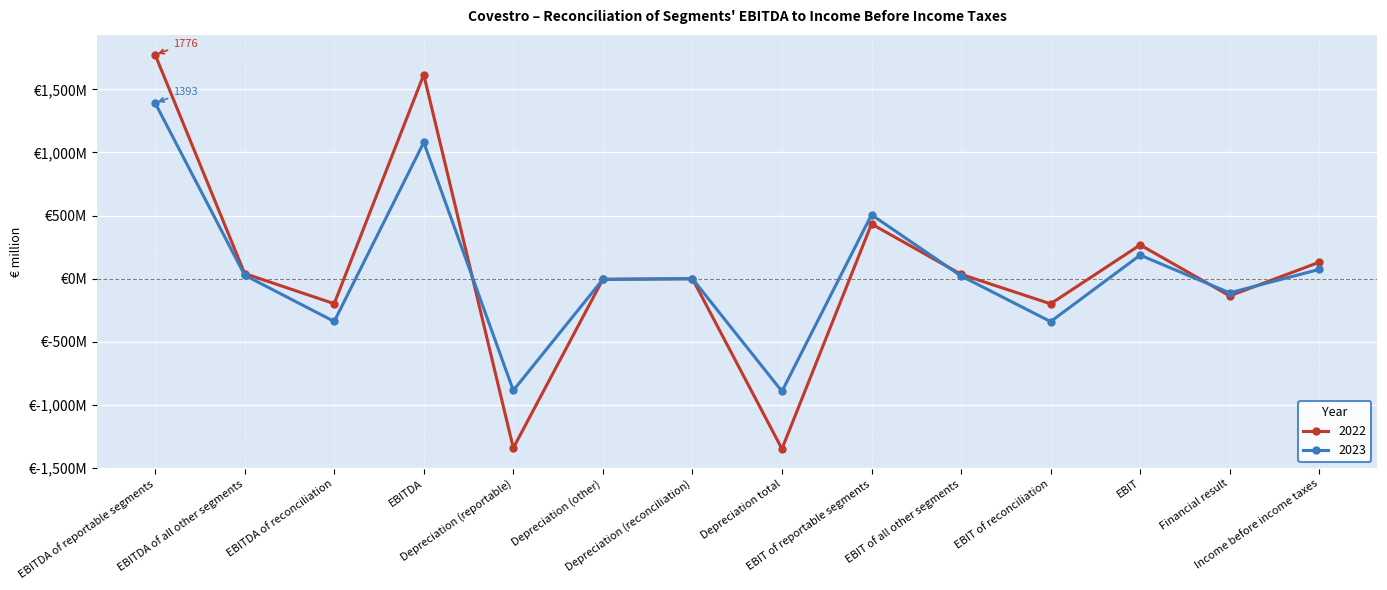

True or false: 2022 has a value of -1343 at Depreciation (reportable).

True